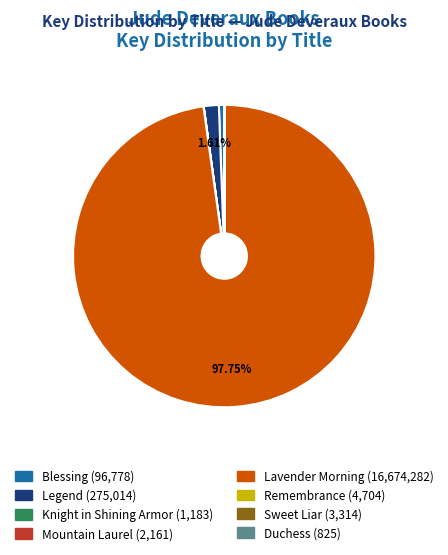

Which category has the biggest portion of the pie?

Lavender Morning